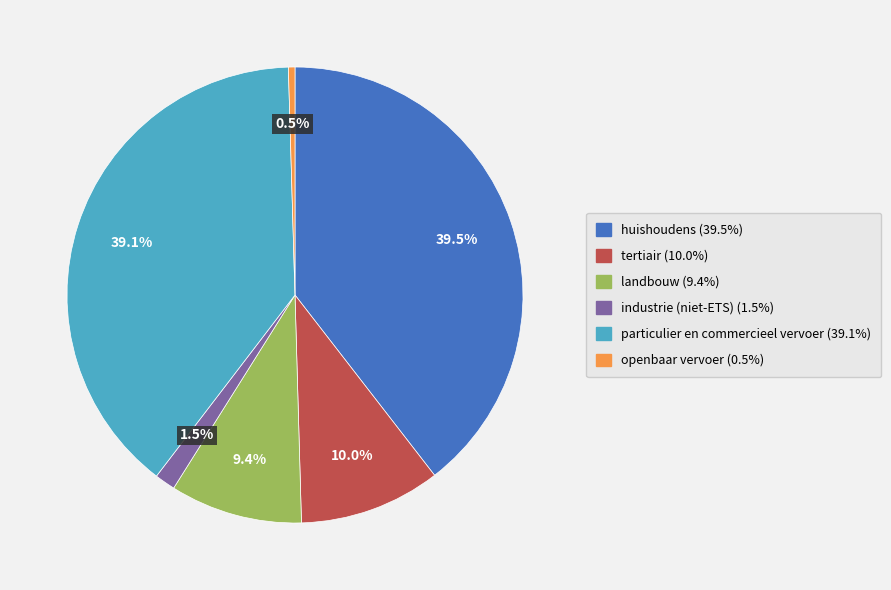

Between huishoudens and openbaar vervoer, which is larger?

huishoudens